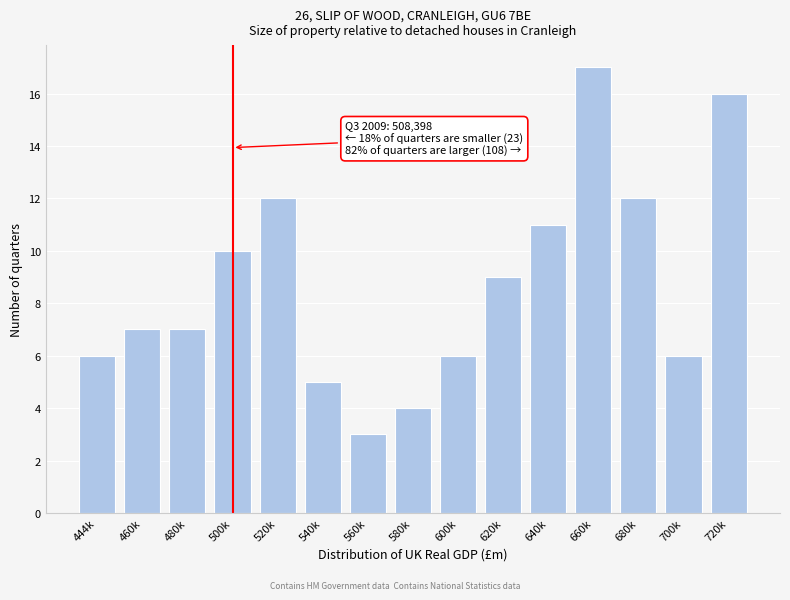

Reading right to left, transcribe all the data shown in this chart.

16	6	12	17	11	9	6	4	3	5	12	10	7	7	6